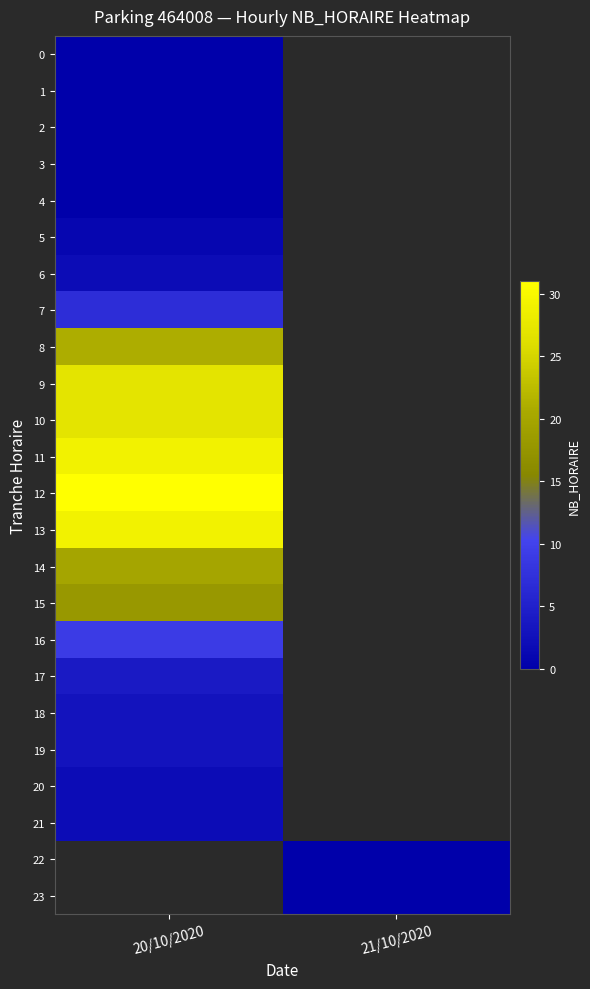

How many positive values does the 7 series have?

1